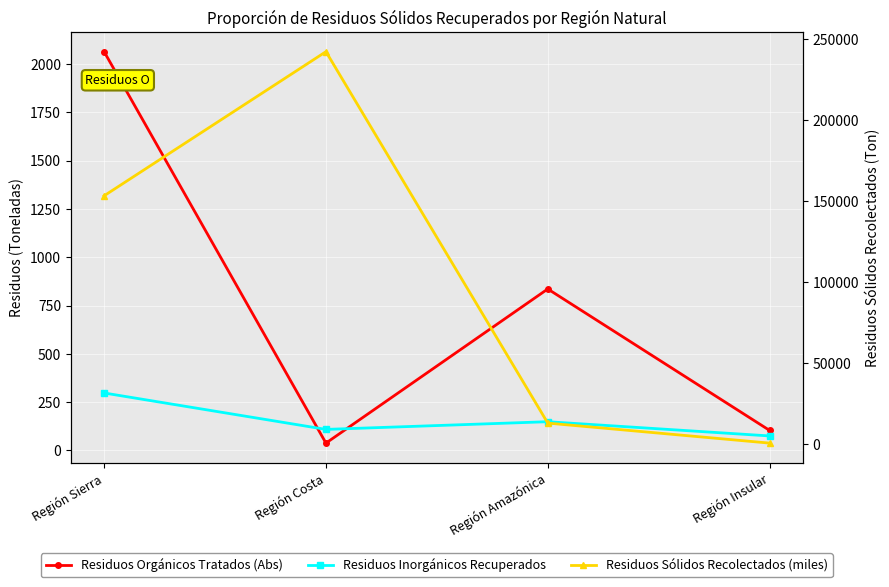

Rank the series at Región Amazónica from highest to lowest value.

Residuos Sólidos Recolectados (miles), Residuos Orgánicos Tratados (Abs), Residuos Inorgánicos Recuperados